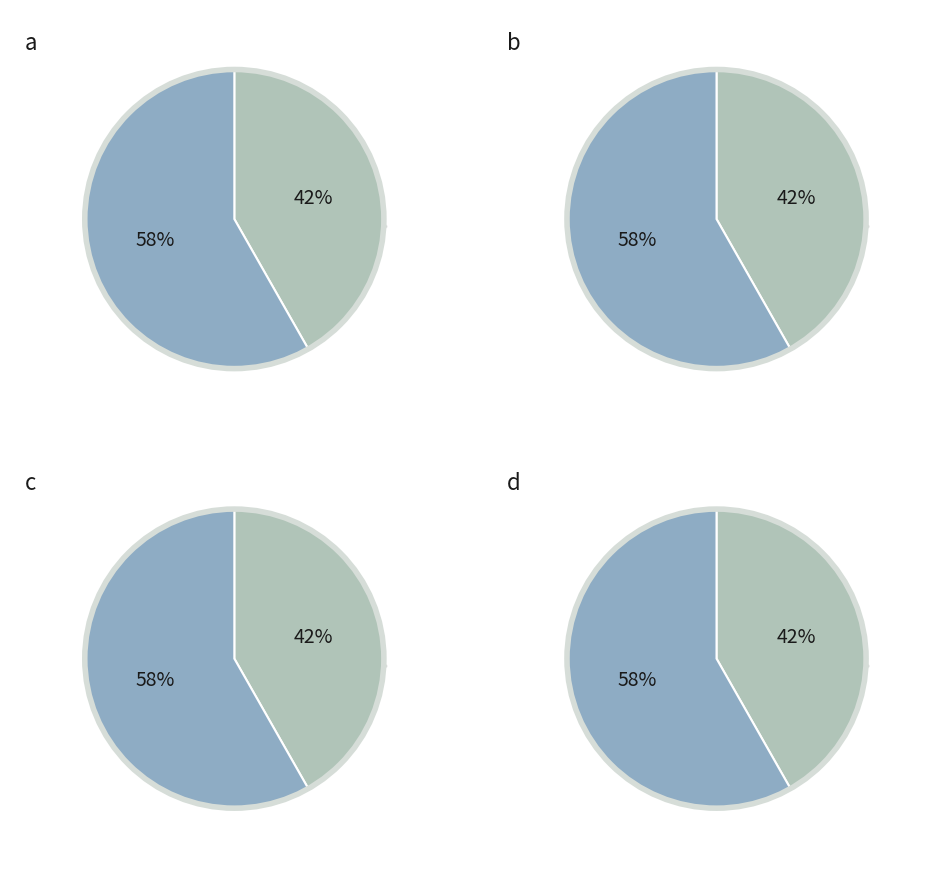

True or false: Item 24918 accounts for 49% of the total.

False